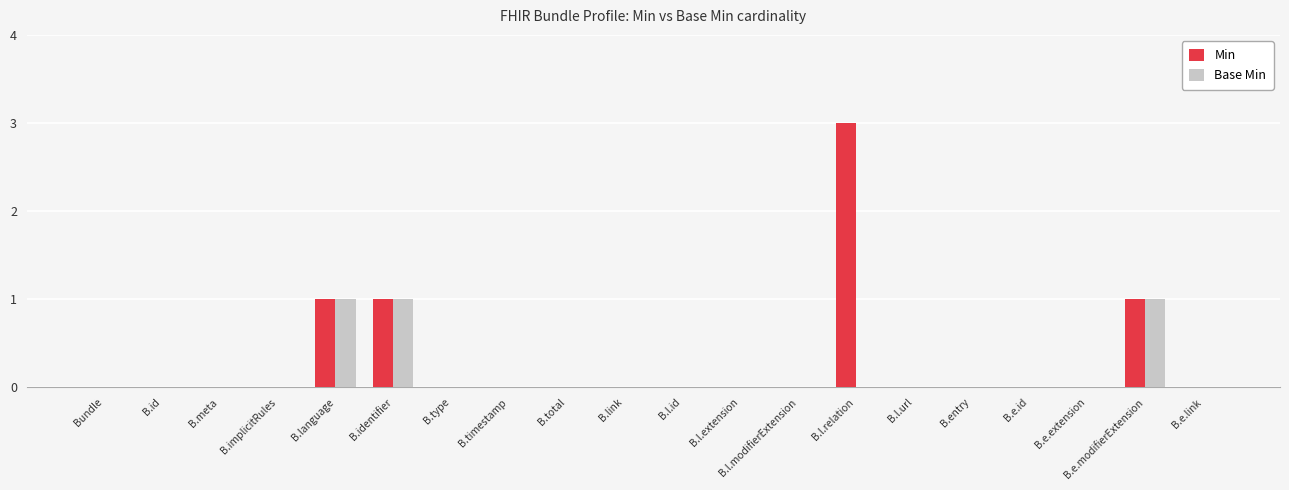

What are all the series names shown in the legend?

Min, Base Min